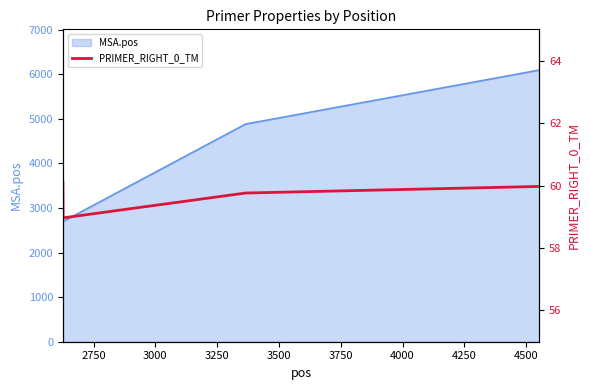

True or false: MSA.pos has more than 2 interior local peaks.

False